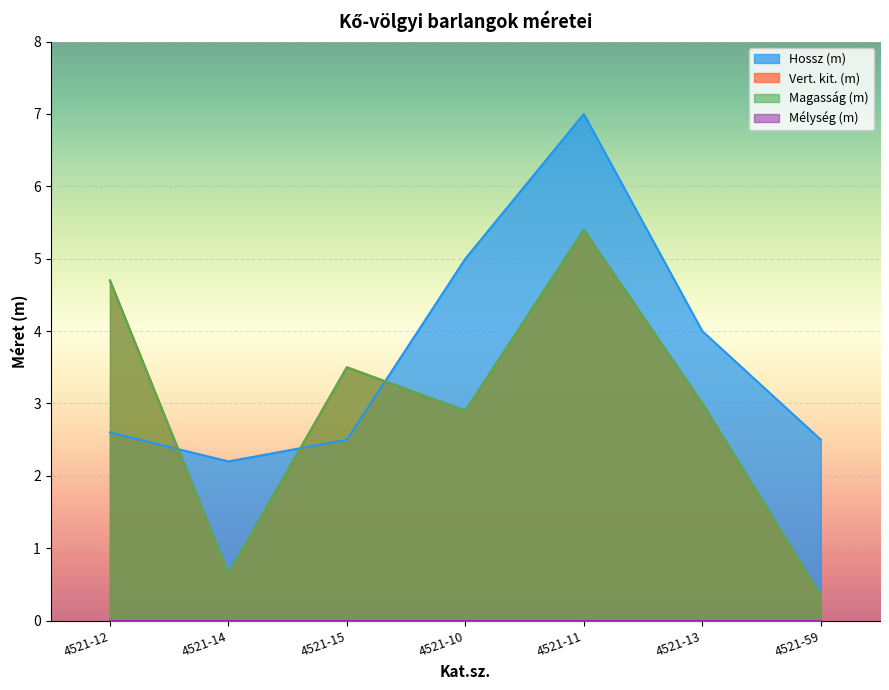

Is it true that Vert. kit. (m) equals 0.7 at 4521-15?

False